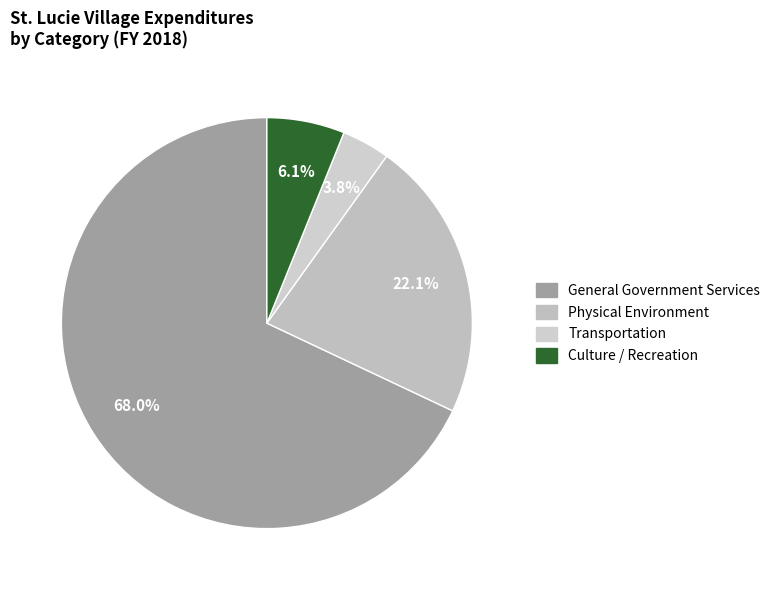

What is the largest slice in the pie chart?

General Government Services